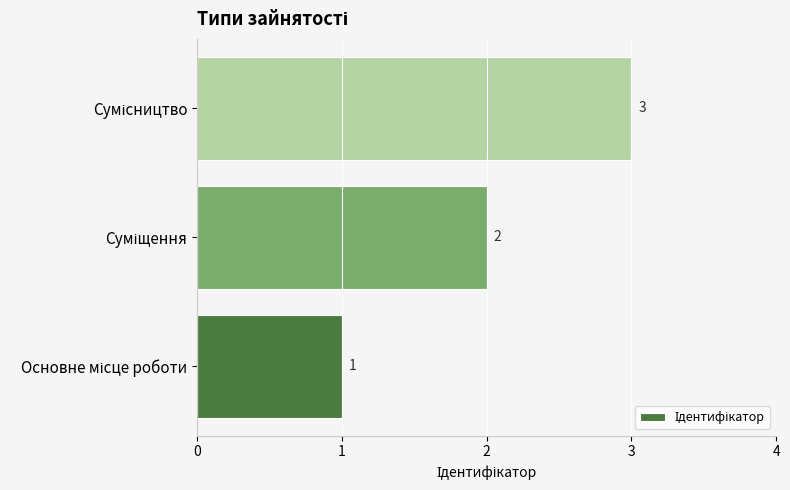

What is the greatest value displayed?

3